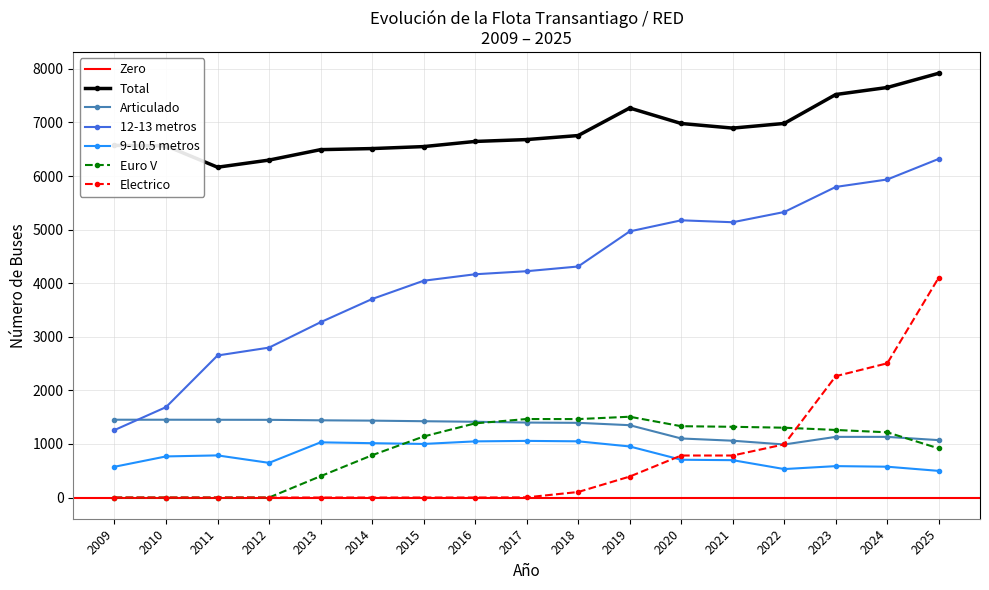

What is the value of the Total point at the 7th from the left?

6550